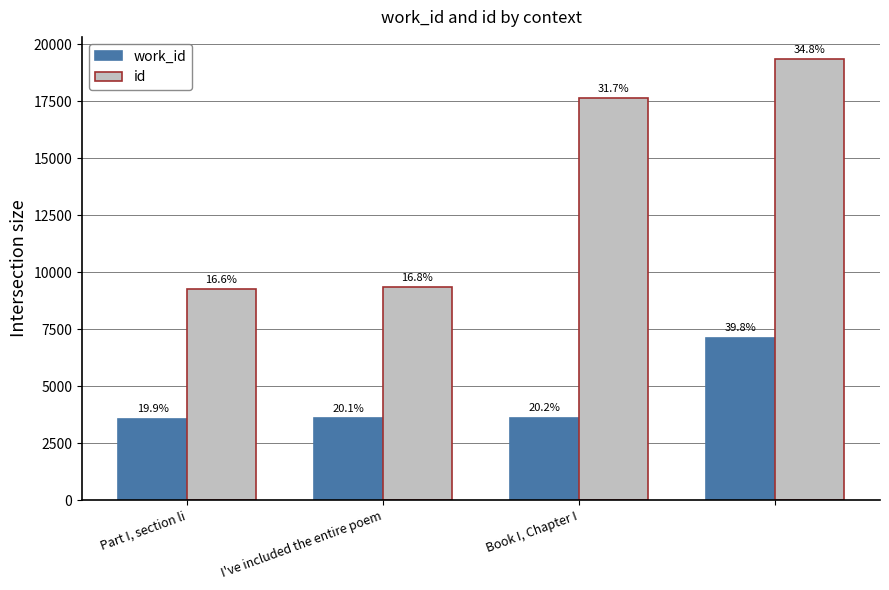

What are all the series names shown in the legend?

work_id, id